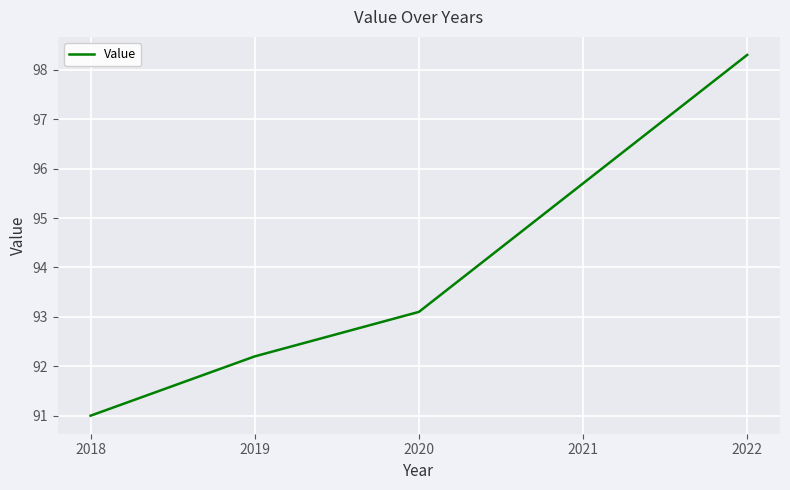

Rank the categories by value from lowest to highest.

2018, 2019, 2020, 2021, 2022